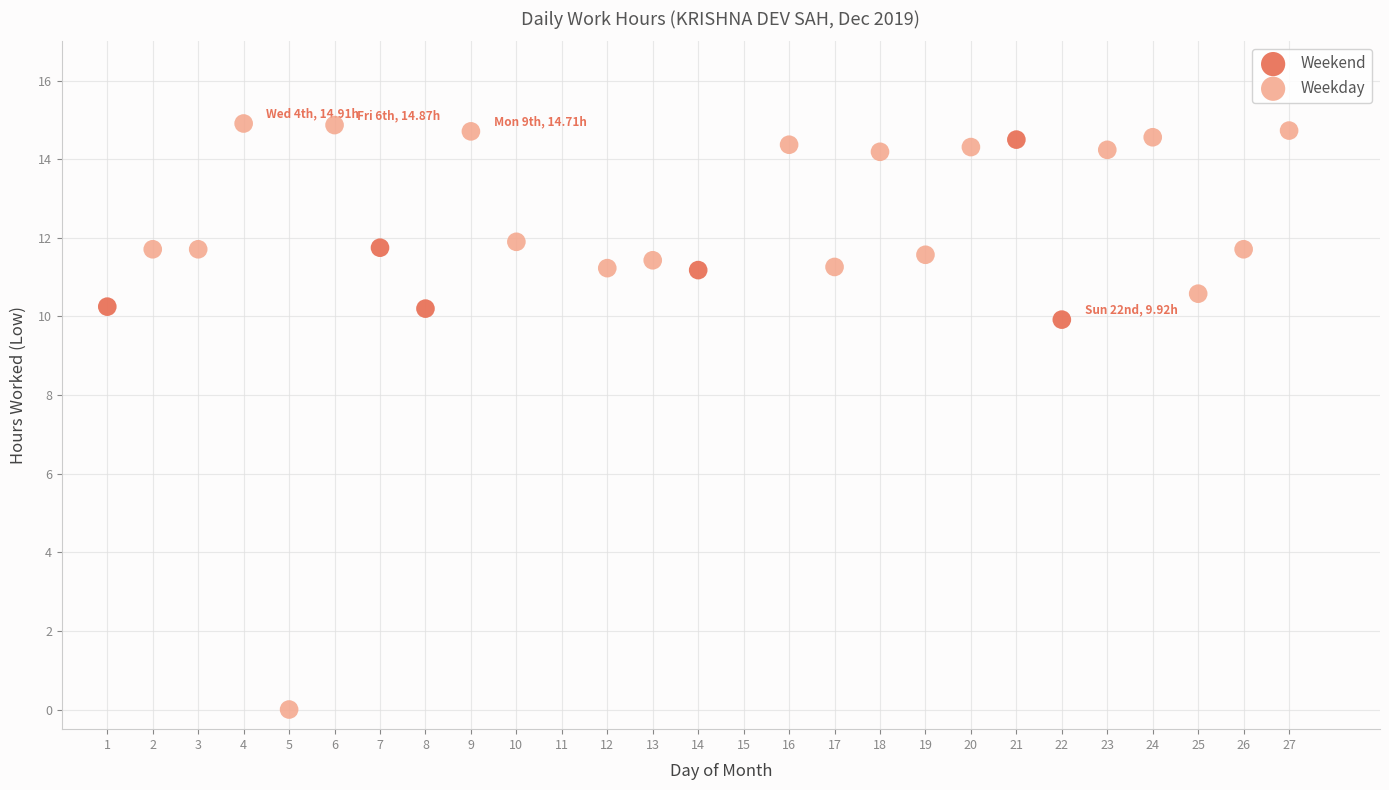

Which series contains the lowest Y value?

Weekday